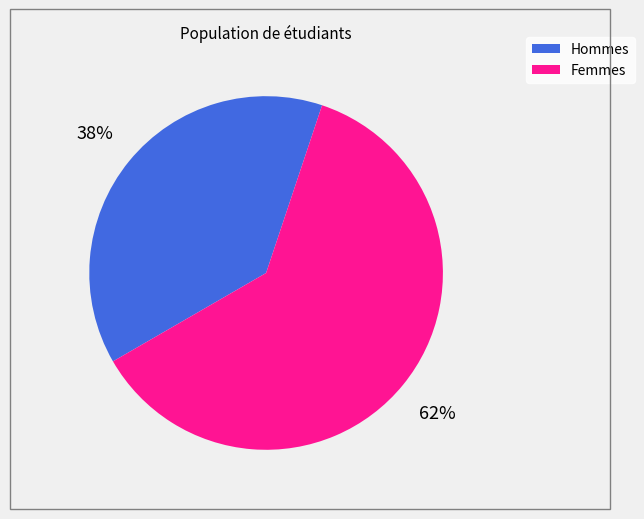

To the nearest percent, what is the average slice percentage?

50%